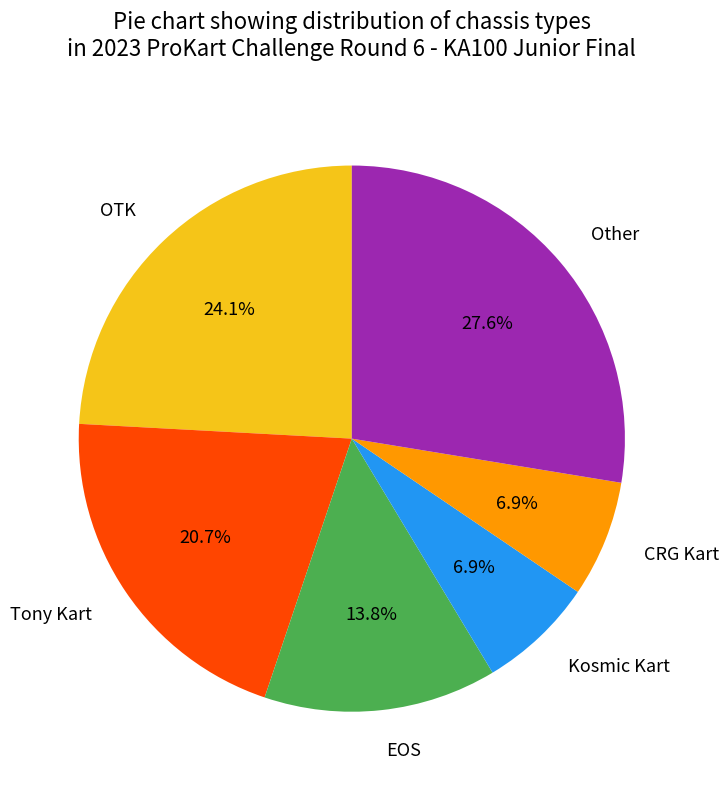

Count the number of slices in the pie.

6